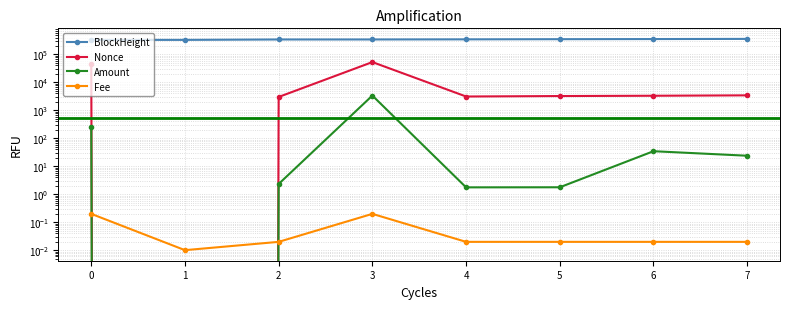

What is the value of the BlockHeight point at the 5th from the left?

343829.0